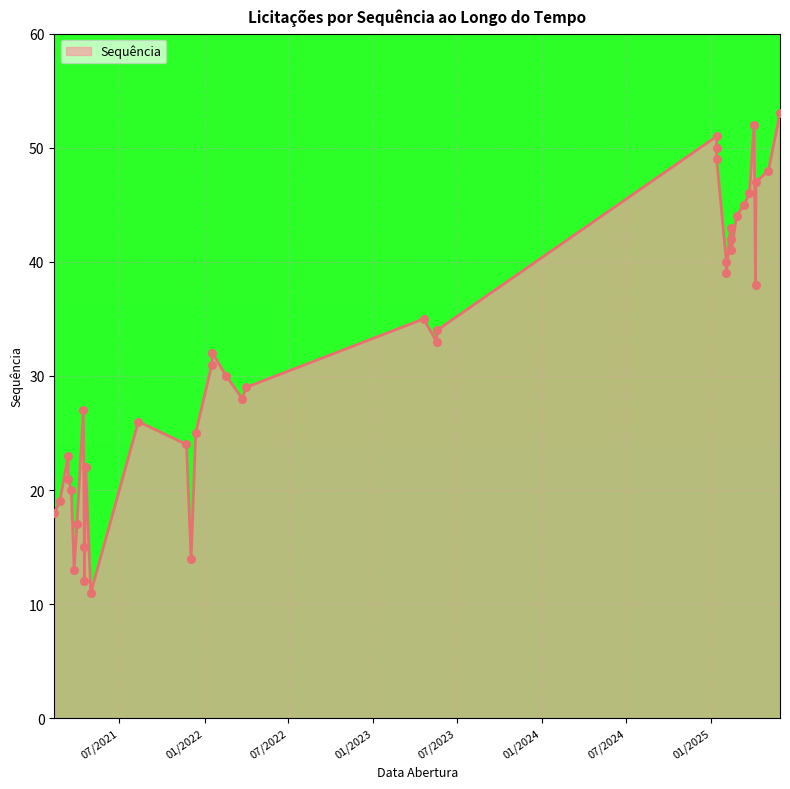

What is the change in value from 13/01/2025 to 12/03/2021?

-27